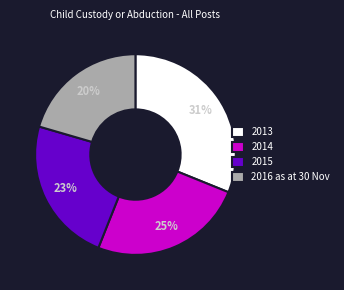

To the nearest percent, what portion does 2014 represent?

25%